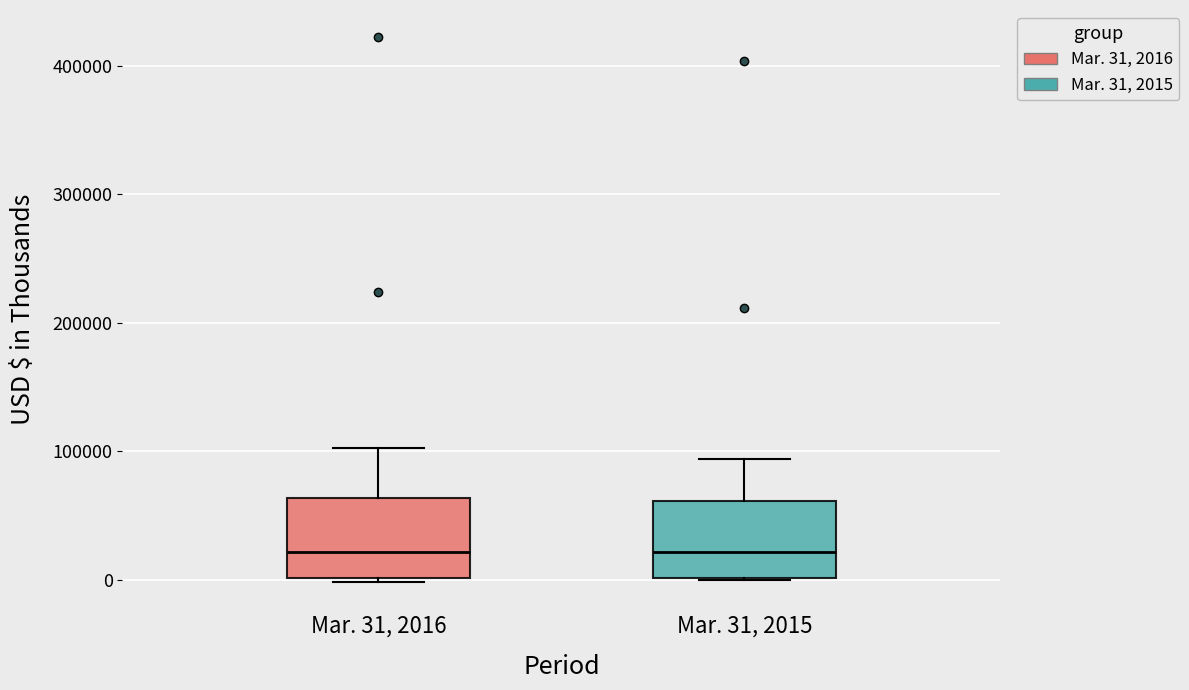

Reading left to right, transcribe this box plot: for each box, give where its median line is, the range the box spans, and where its two whiskers end, as read against the y-axis. The values are not printed on the chart, so give them approximately, as read against the axis.

Mar. 31, 2016: median 20000, box 0 to 60000, whiskers 0 (just below the box's lower edge) to 100000
Mar. 31, 2015: median 20000, box 0 to 60000, whiskers 0 to 90000